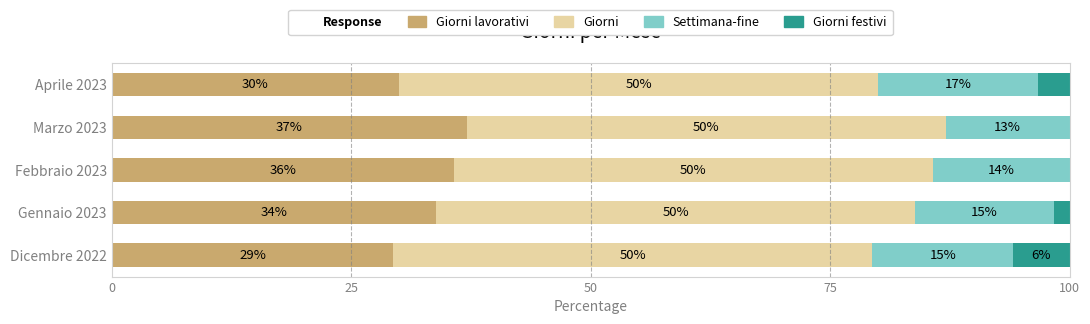

What is the total value across all series at Marzo 2023?

100.0